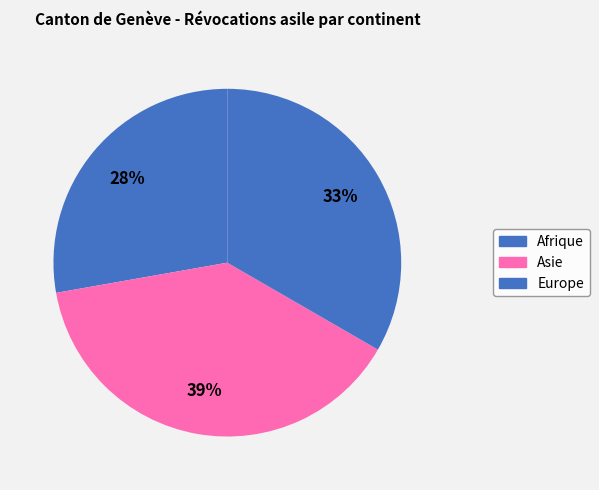

Which slice is the smallest?

Afrique